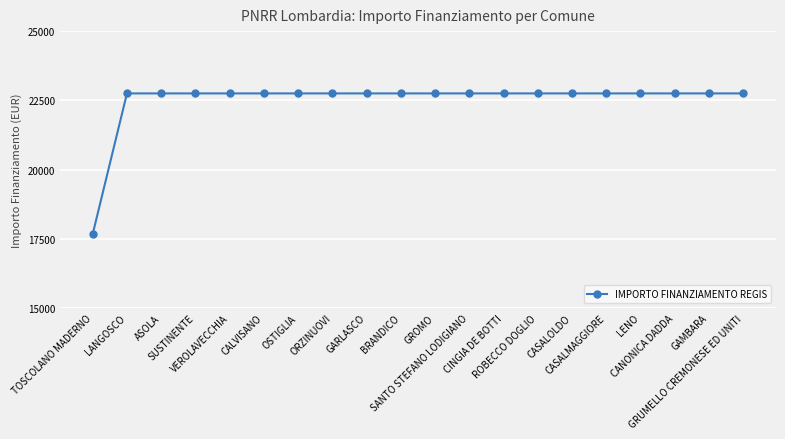

What is the value of the 12th point from the left?

22750.0